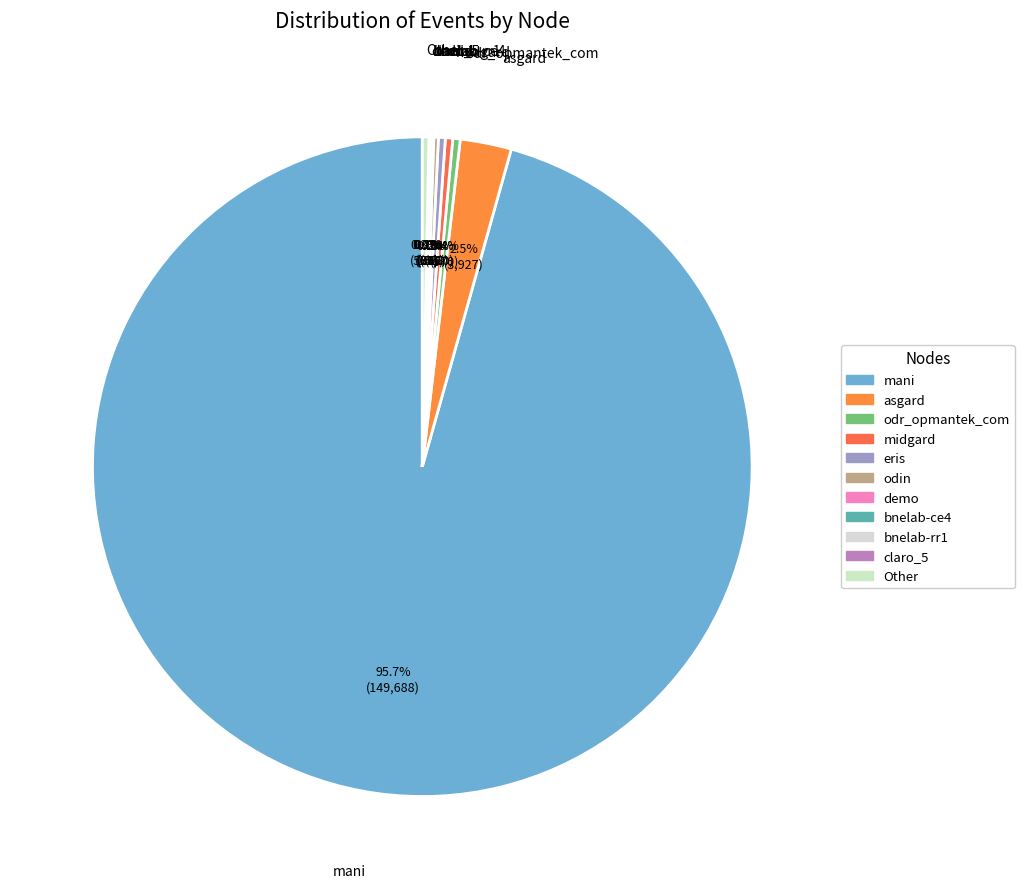

Which slice is the largest?

mani